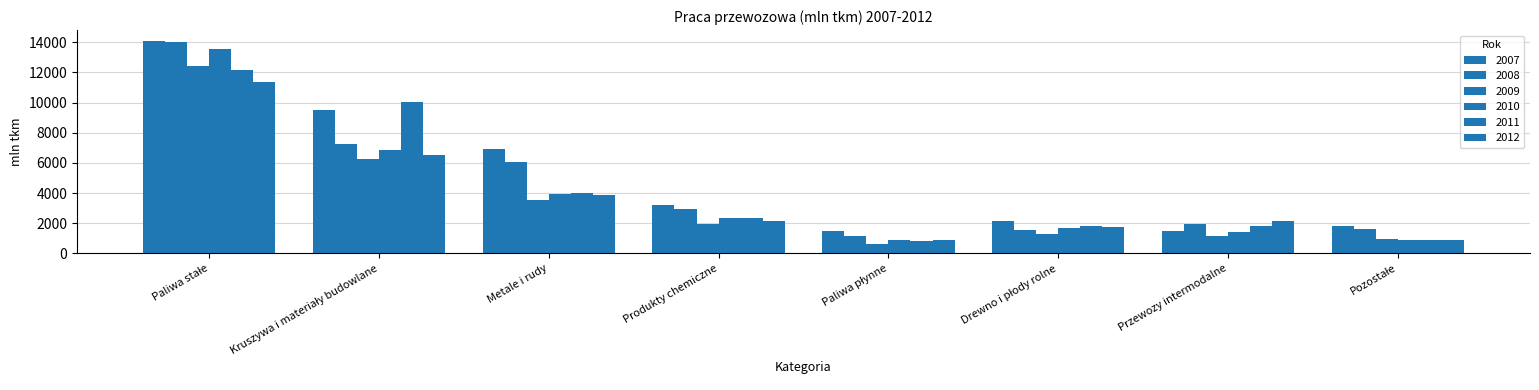

What is the difference between the second highest and minimum values in the 2012 series?

5632